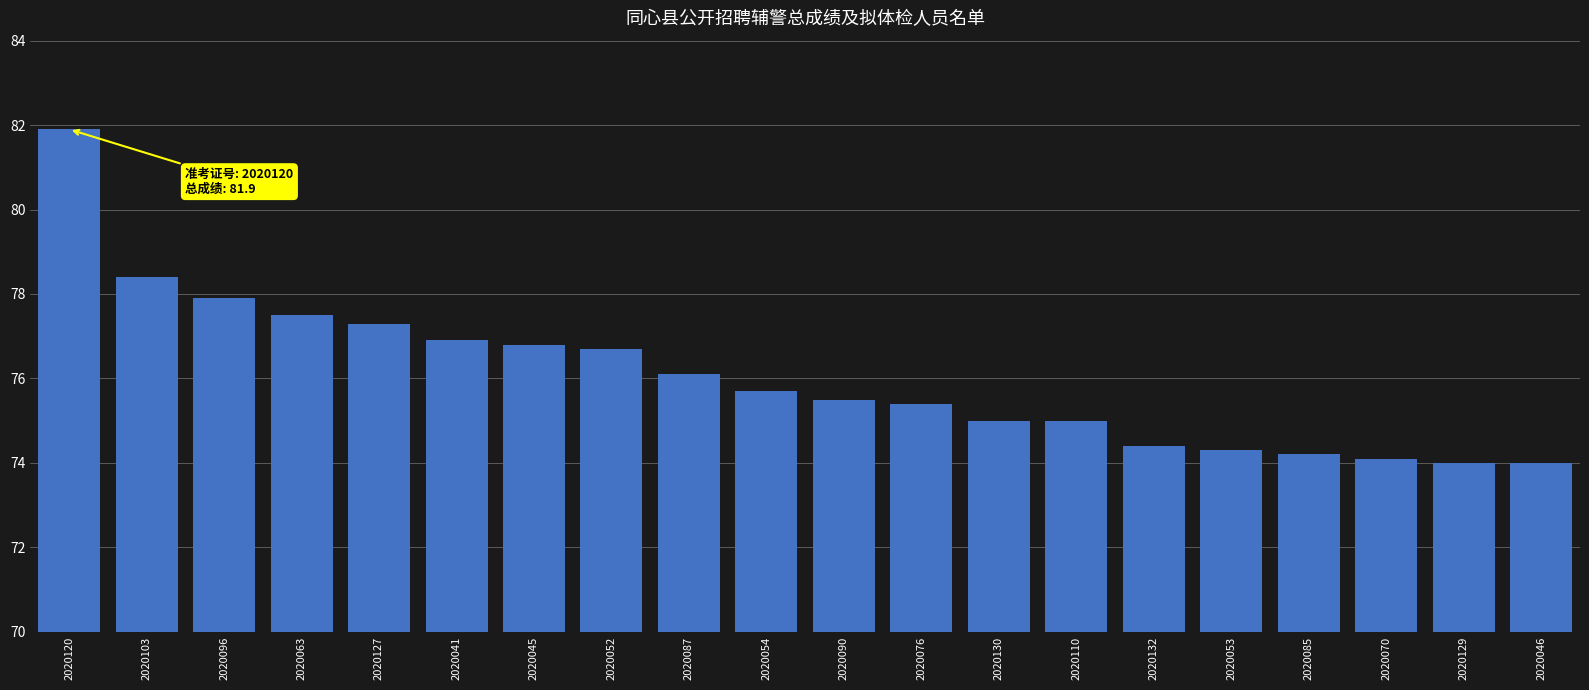

What position from the right is 2020103?

19